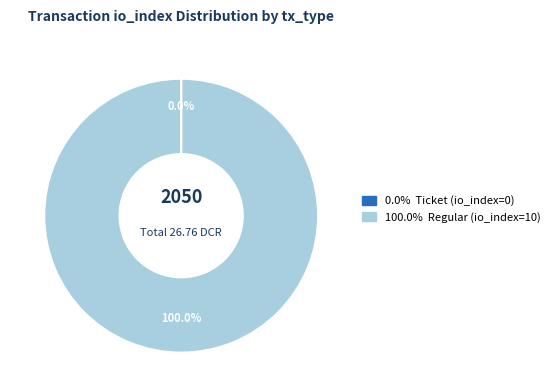

Does any single category account for the majority?

Yes